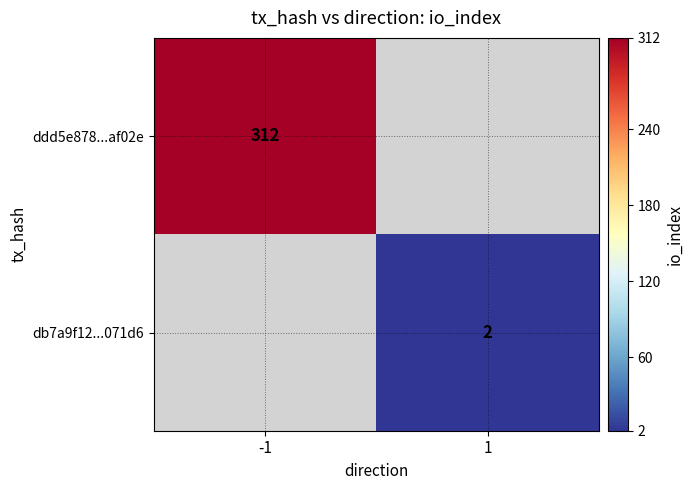

Is the value of db7a9f12...071d6 at 1 greater than the value of ddd5e878...af02e at -1?

No